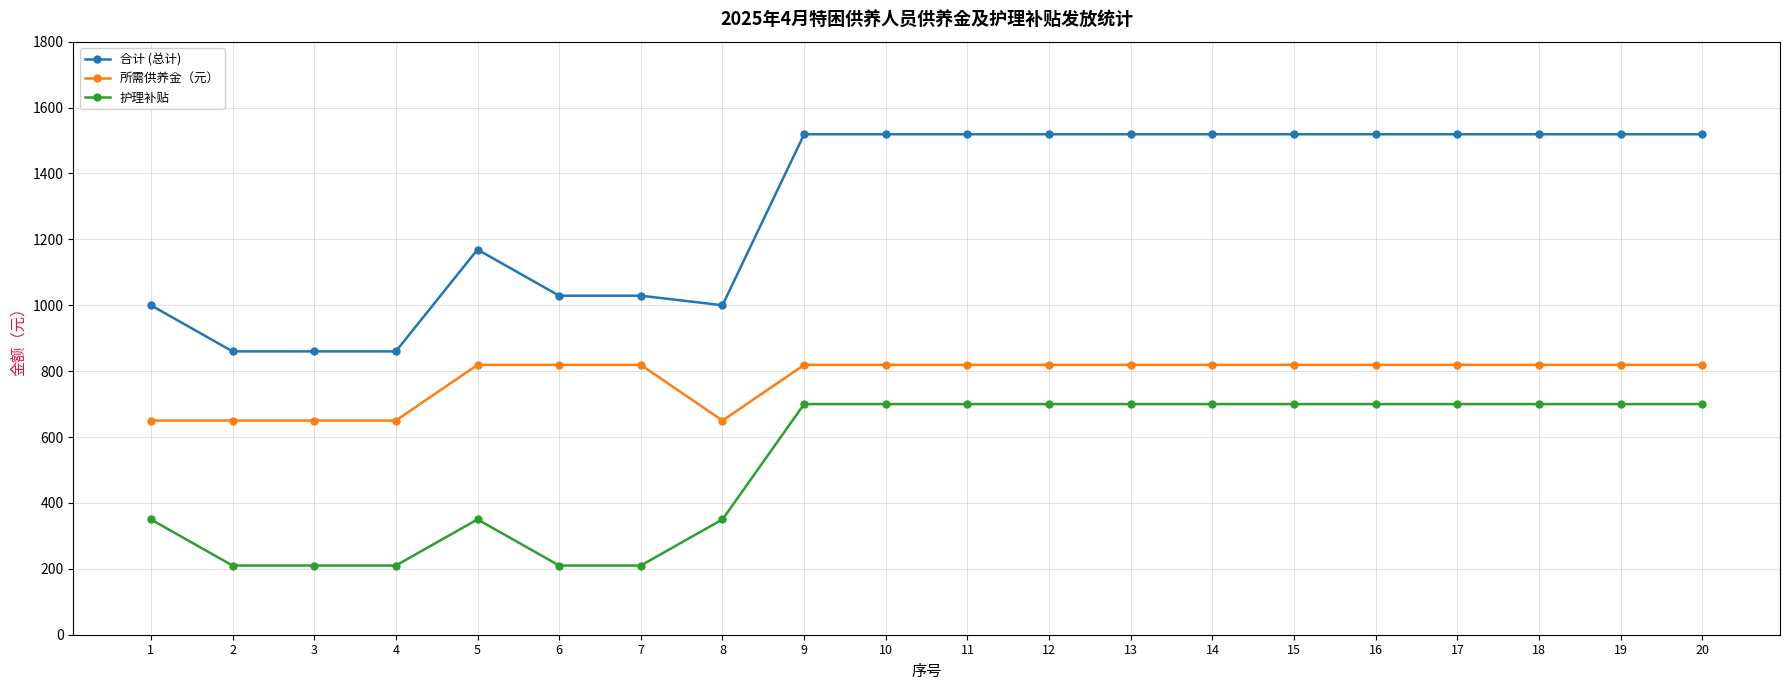

How many lines are shown in the chart?

3